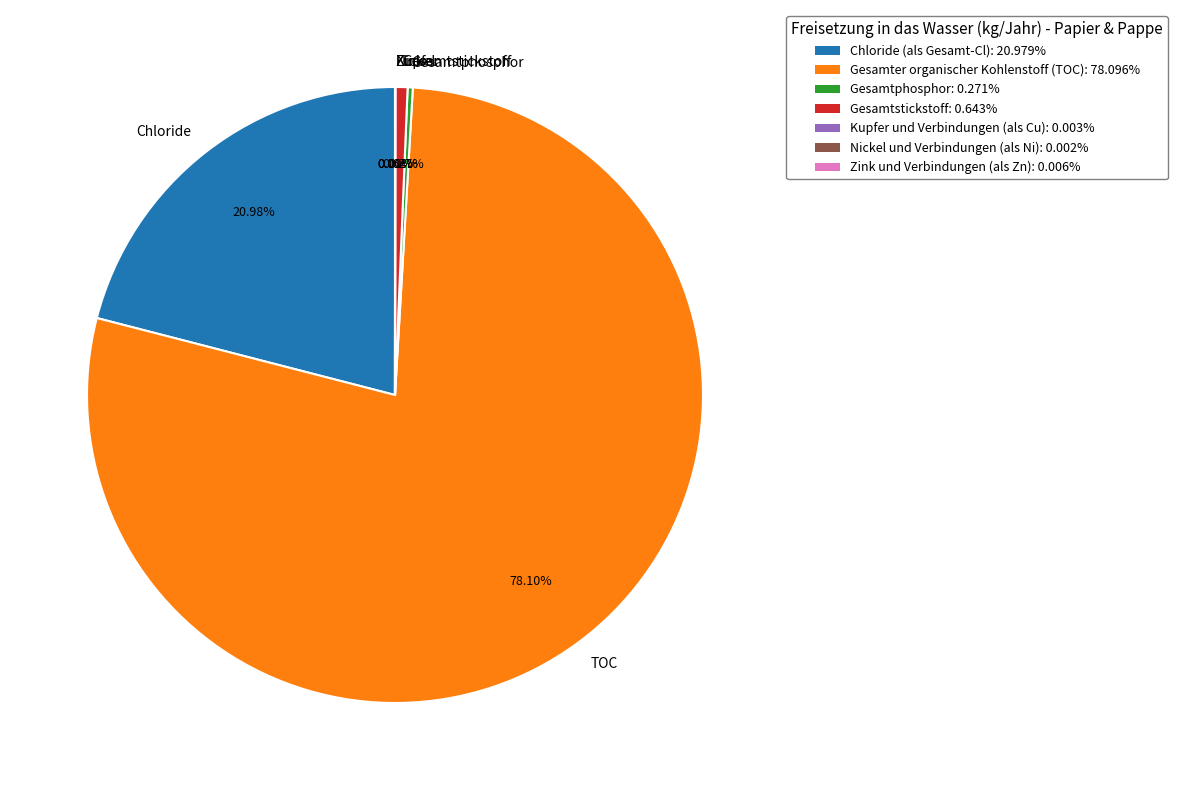

Which slice represents more than half of the pie?

TOC